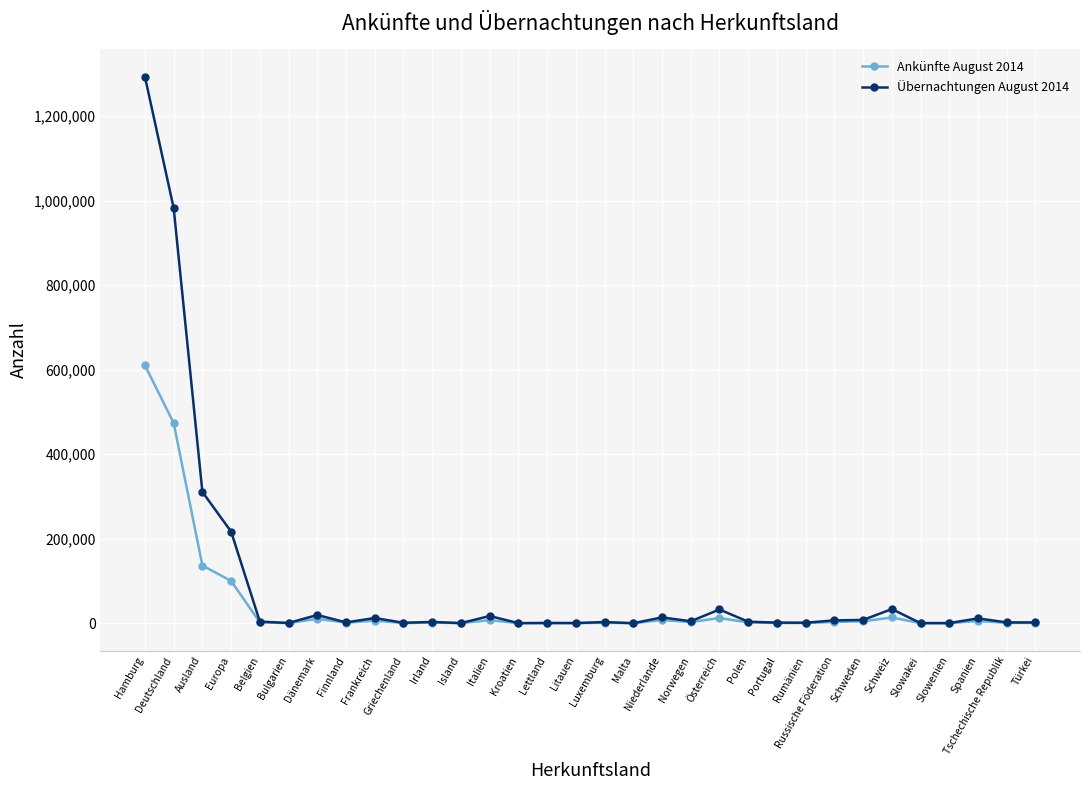

List the series in order of their peak value, lowest first.

Ankünfte August 2014, Übernachtungen August 2014